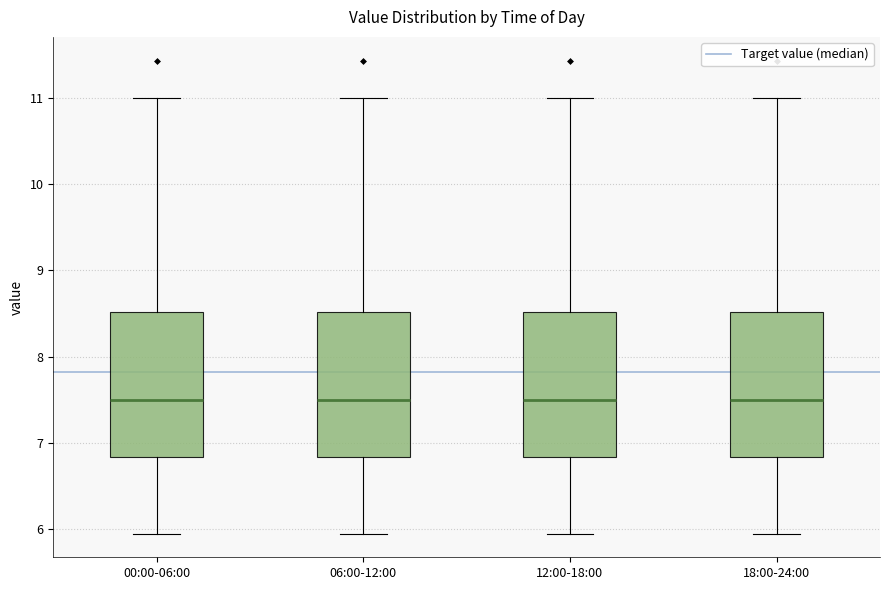

Reading left to right, transcribe this box plot: for each box, give where its median line is, the range the box spans, and where its two whiskers end, as read against the y-axis. The values are not printed on the chart, so give them approximately, as read against the axis.

00:00-06:00: median 7.5, box 6.8 to 8.5, whiskers 6.0 to 11.0
06:00-12:00: median 7.5, box 6.8 to 8.5, whiskers 6.0 to 11.0
12:00-18:00: median 7.5, box 6.8 to 8.5, whiskers 6.0 to 11.0
18:00-24:00: median 7.5, box 6.8 to 8.5, whiskers 6.0 to 11.0